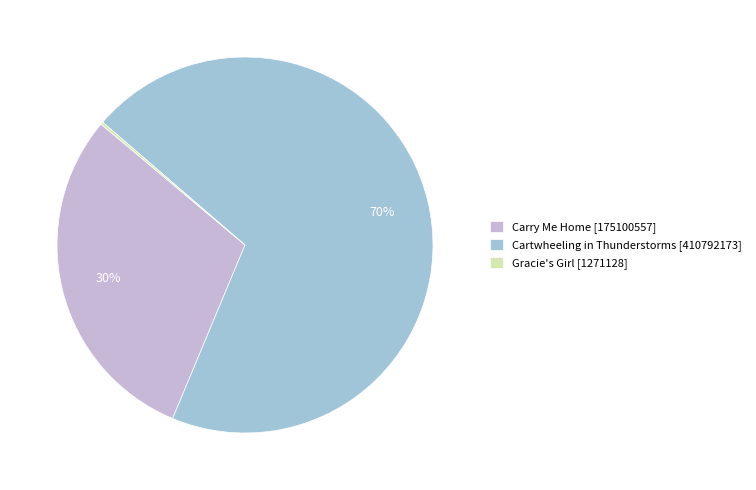

Is it true that Cartwheeling in Thunderstorms is 70% of the pie?

True